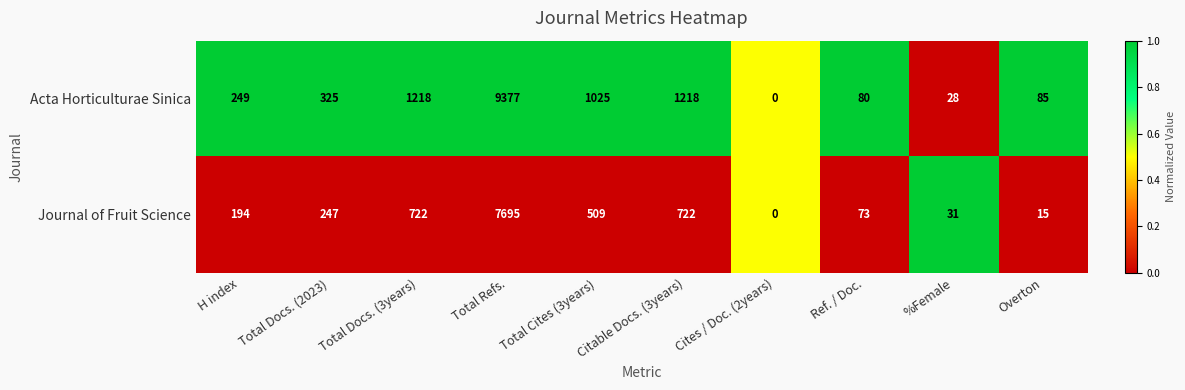

How many values in the Acta Horticulturae Sinica series are below 325?

5